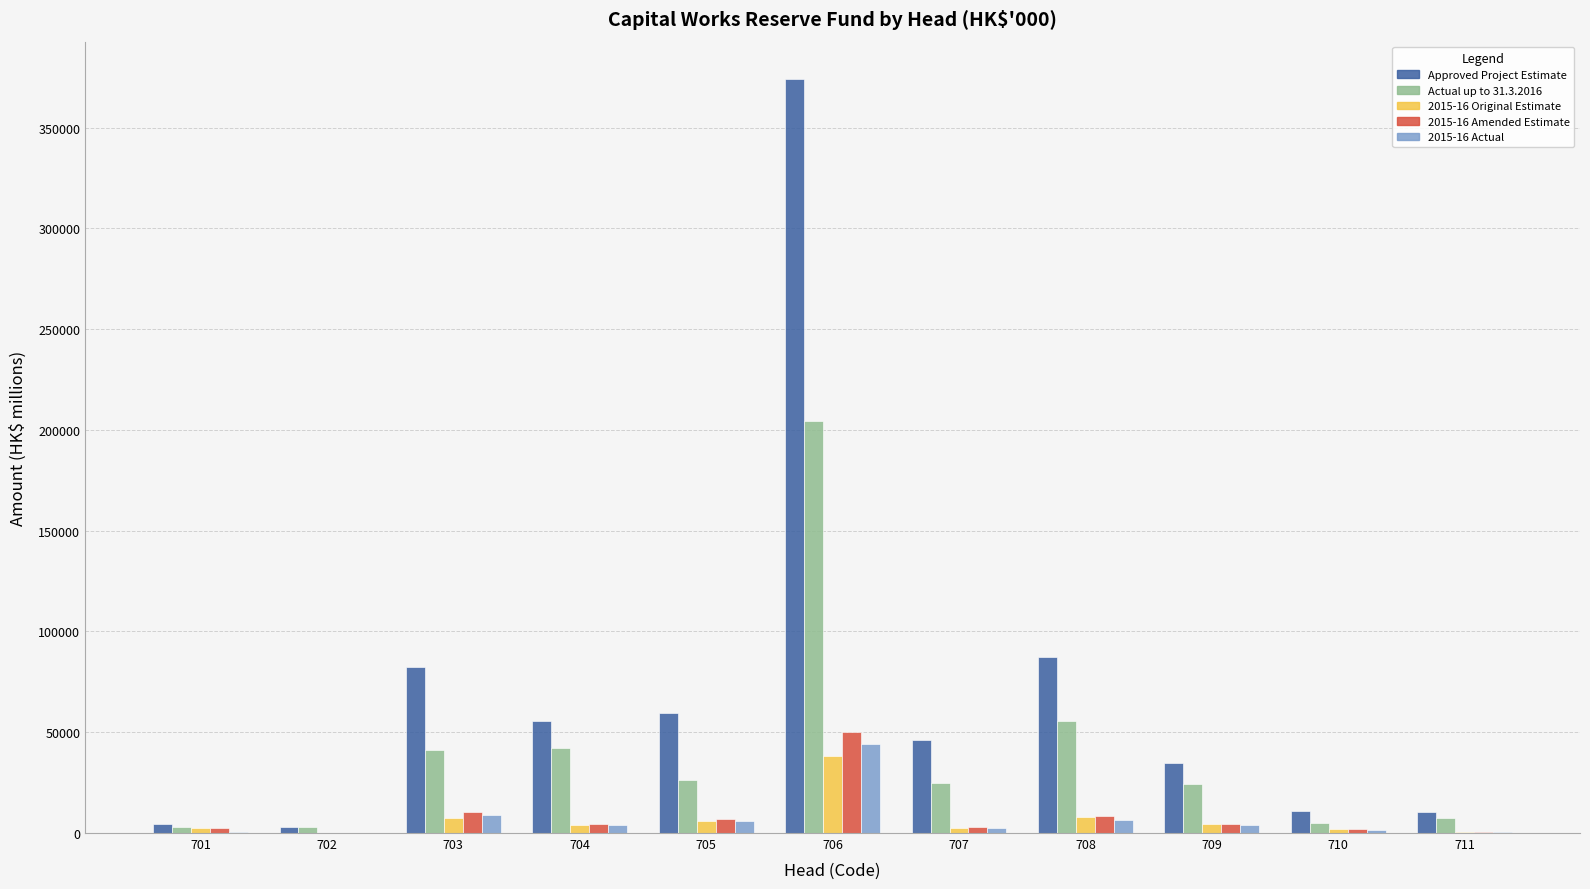

What are all the series names shown in the legend?

Approved Project Estimate, Actual up to 31.3.2016, 2015-16 Original Estimate, 2015-16 Amended Estimate, 2015-16 Actual